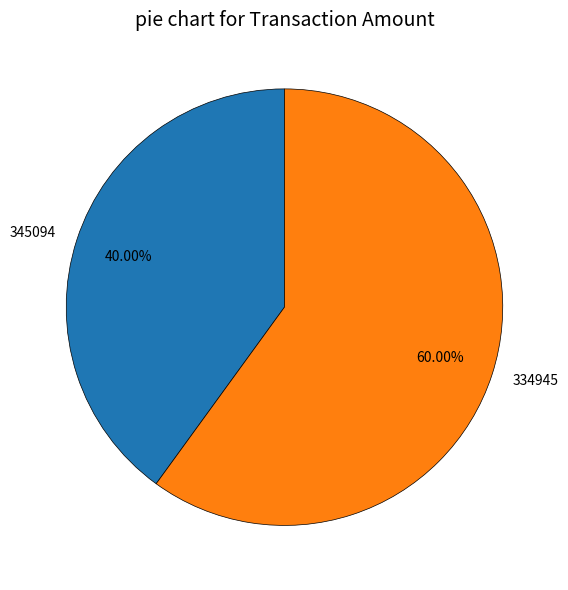

To the nearest percent, what is the difference between the largest and smallest slice percentages?

20%